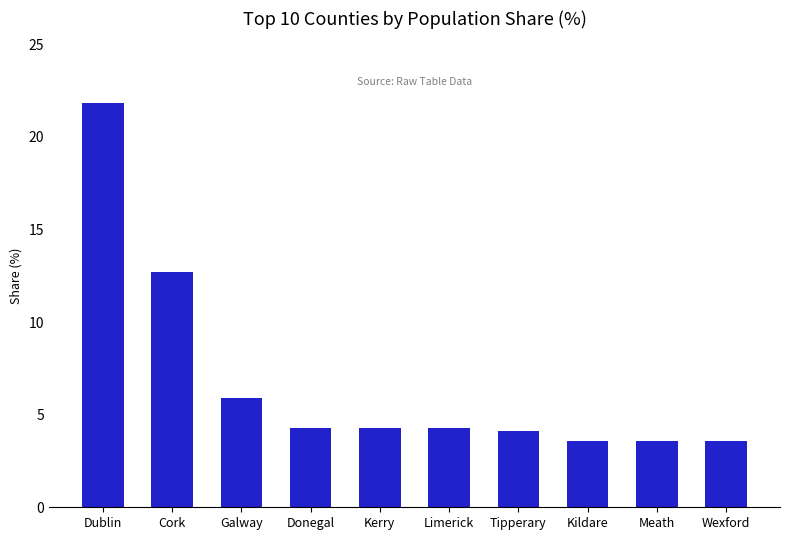

Reading left to right, extract all data points from this chart.

21.8	12.7	5.9	4.3	4.3	4.3	4.1	3.6	3.6	3.6